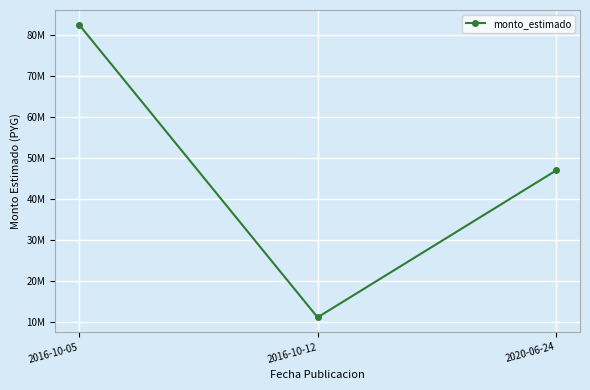

Which label corresponds to the smallest value in the chart?

2016-10-12